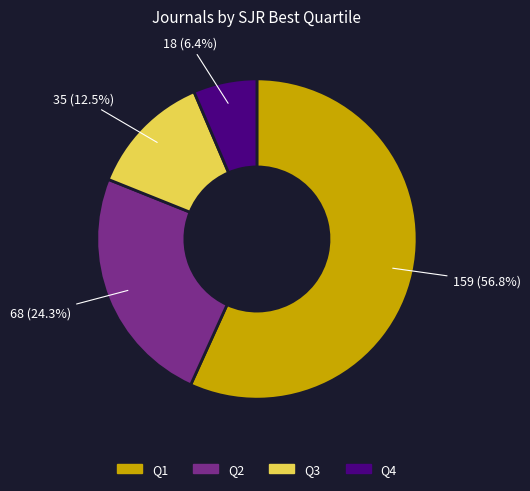

Is Q3 the majority of the pie?

No